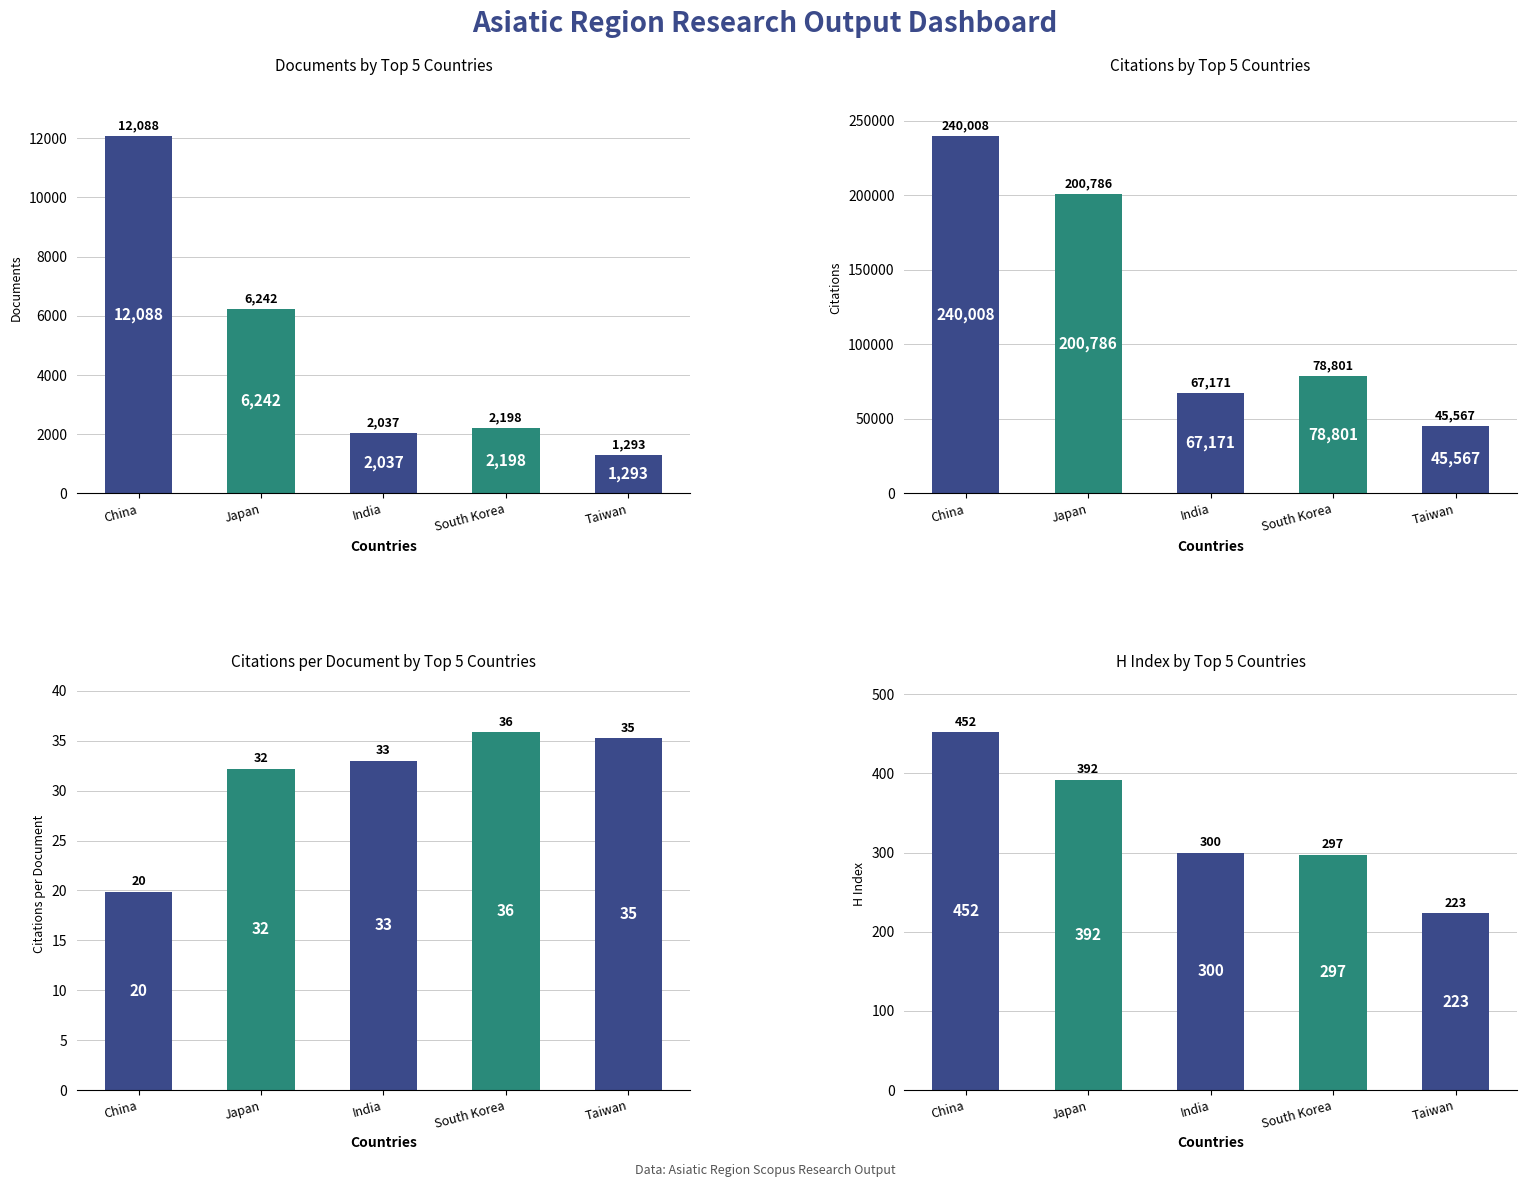

Between Japan and South Korea, which series saw the biggest shift?

Citations